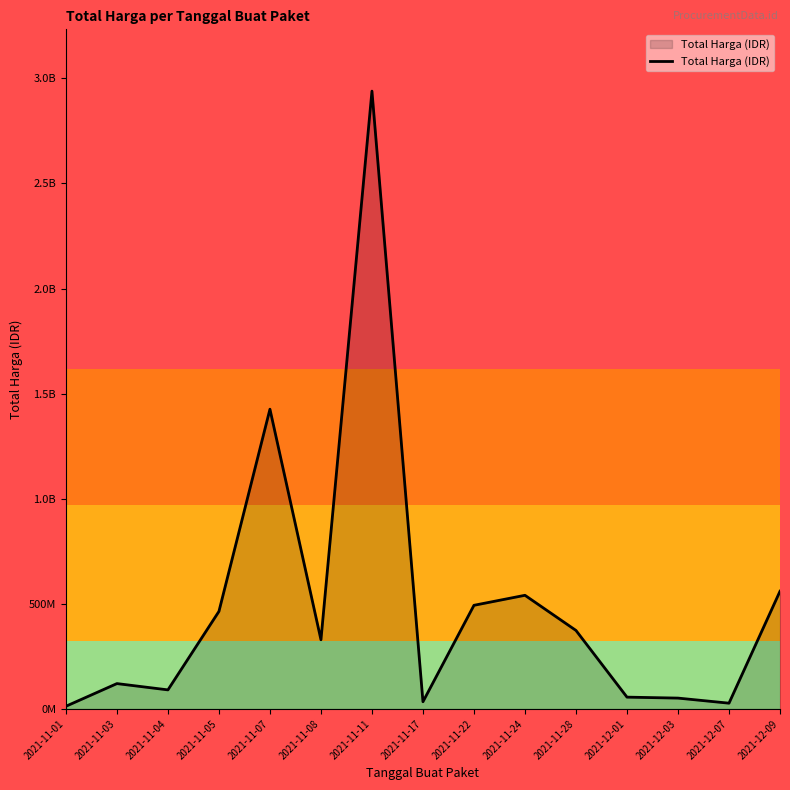

Which category has the lowest value across all series?

2021-11-01